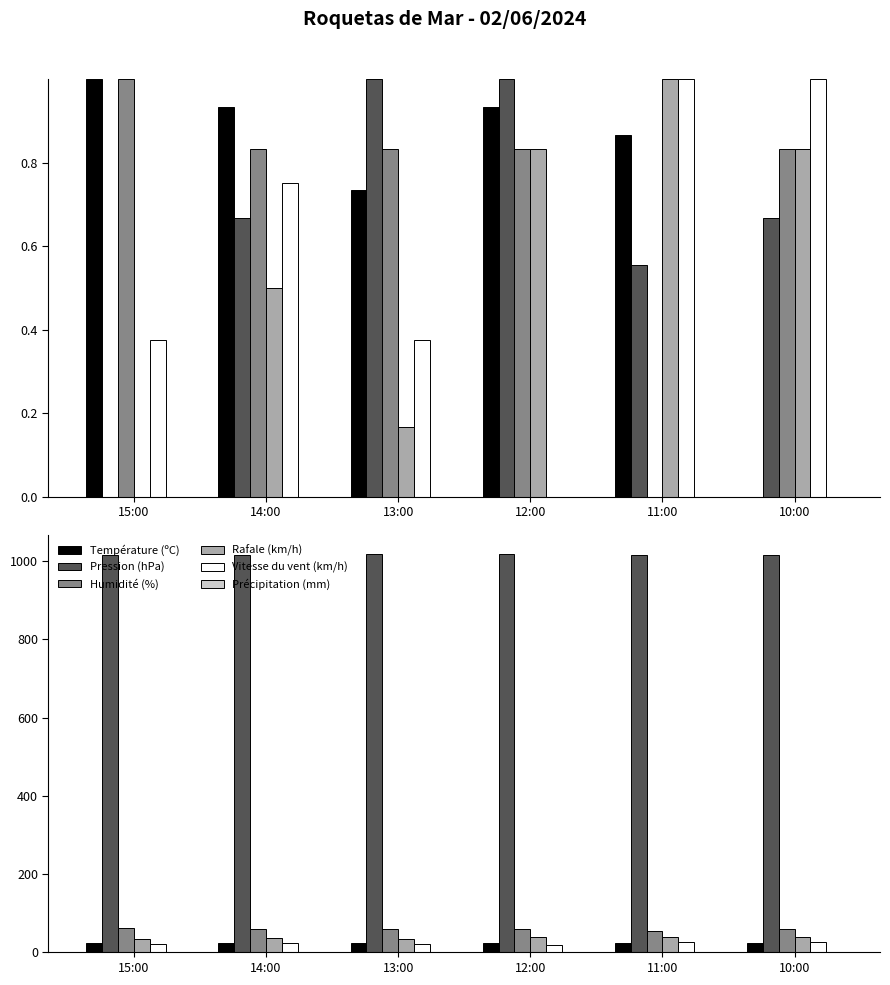

Which series has the largest total across all categories?

Pression (hPa)